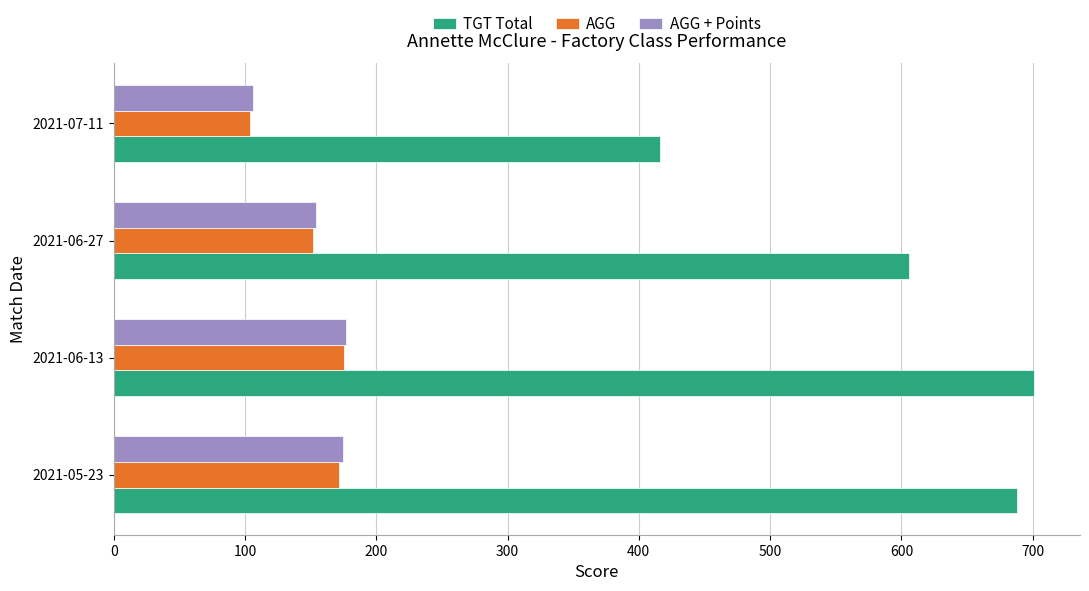

Where is AGG nearest to the value 139?

2021-06-27